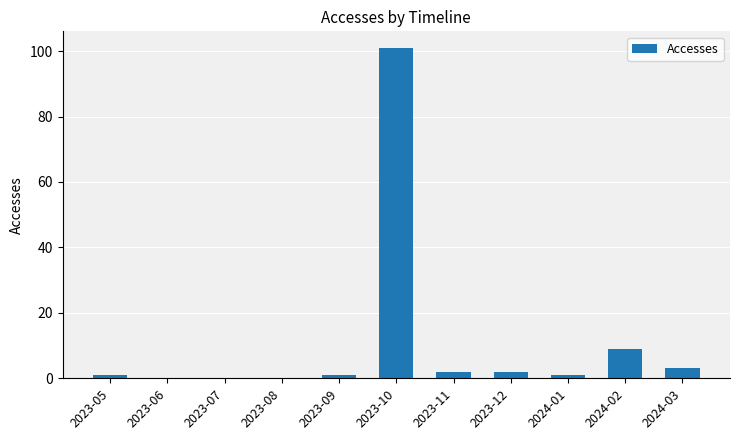

What is the greatest value displayed?

101